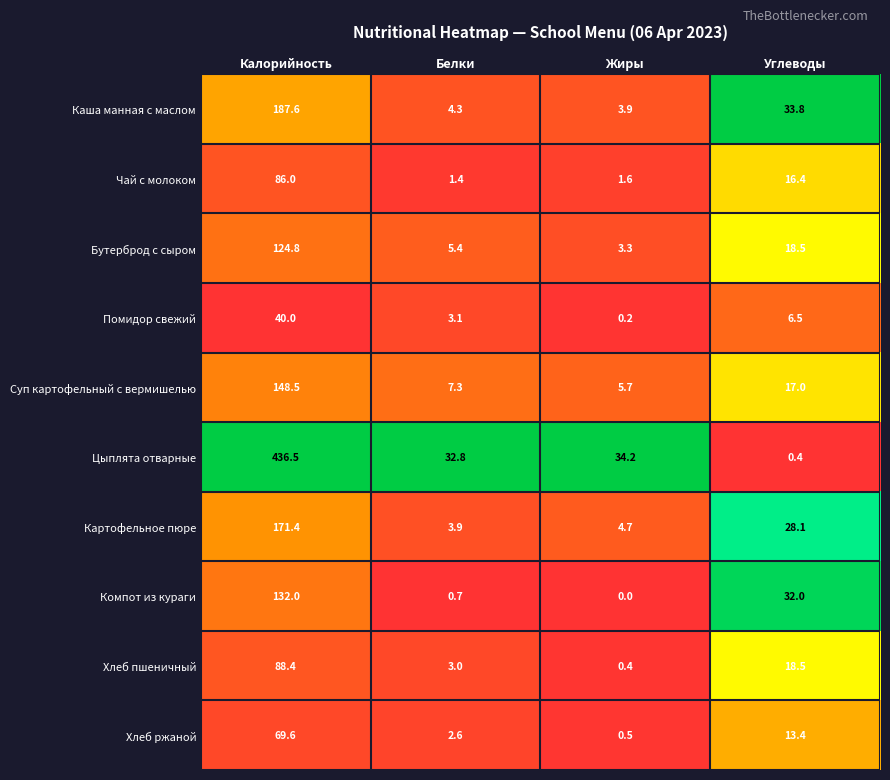

Is it true that Хлеб ржаной equals 8.4 at Углеводы?

False